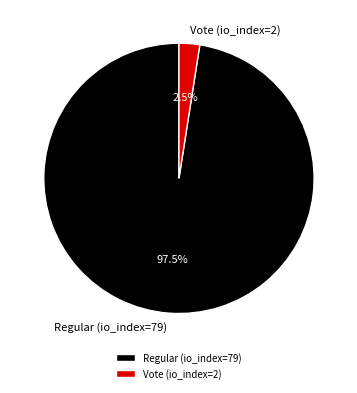

What is the total percentage of Regular (io_index=79) and Vote (io_index=2)?

100.0%